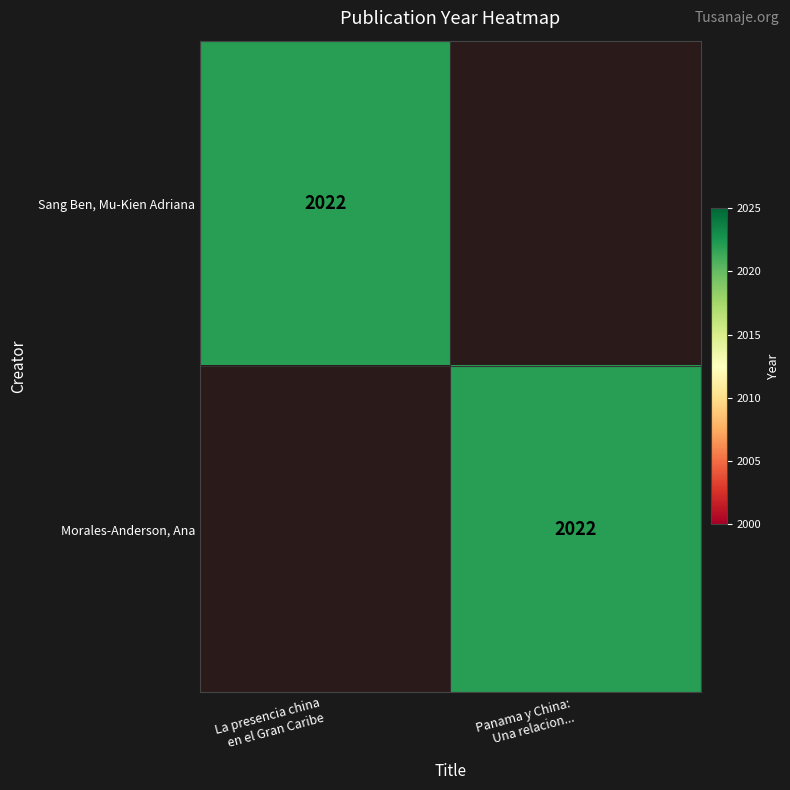

At which category is the sum across all series the highest?

La presencia china en el Gran Caribe